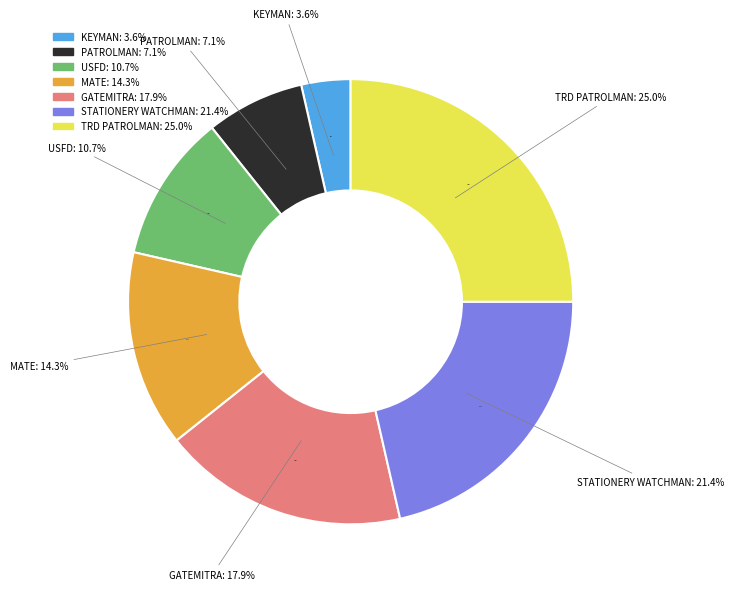

What percentage is the STATIONERY WATCHMAN slice, to the nearest percent?

21%